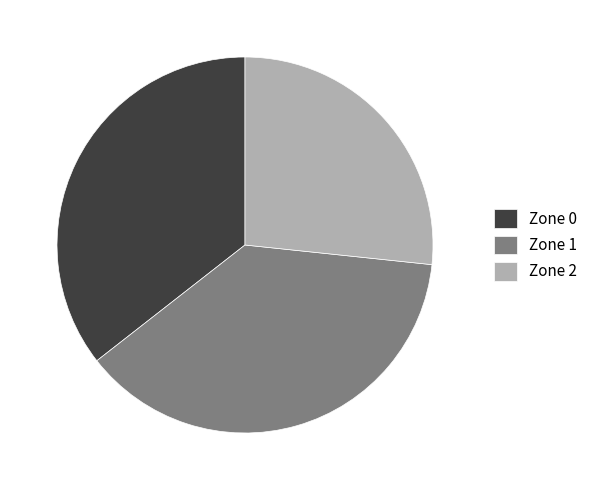

Rank the categories by value from lowest to highest.

Zone 2, Zone 0, Zone 1